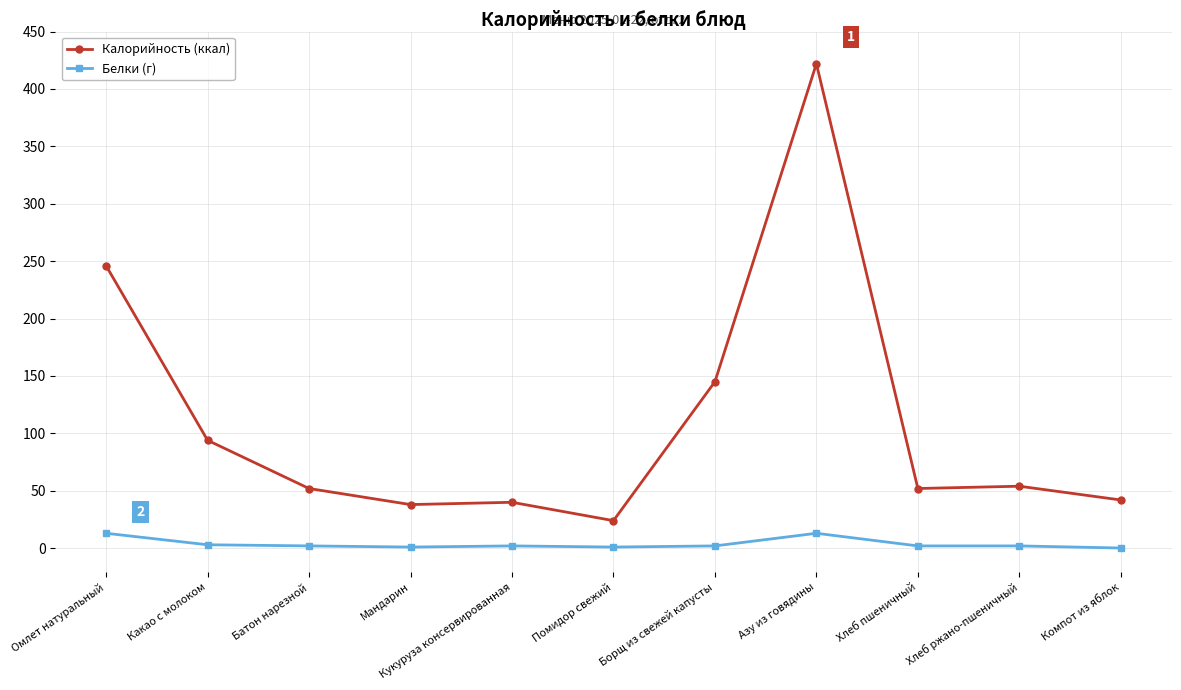

What position from the right is Азу из говядины?

4